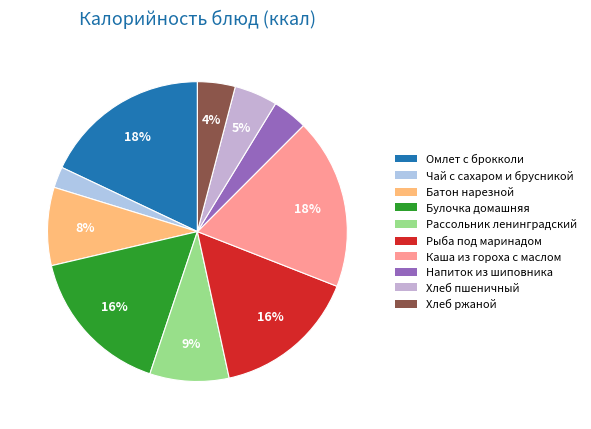

Count the number of slices in the pie.

10